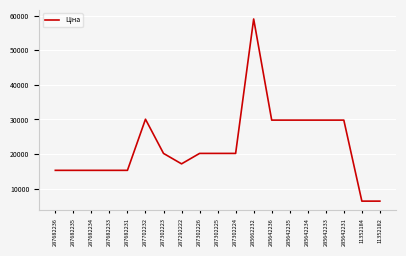

Reading left to right, what are all the values shown in this chart?

287682236=15288.0	287682235=15288.0	287682234=15288.0	287682233=15288.0	287682231=15288.0	287702232=30077.8	287302223=20186.0	287292222=17165.0	287302226=20186.0	287302225=20186.0	287302224=20186.0	285662232=59075.7	285642236=29819.2	285642235=29819.2	285642234=29819.2	285642233=29819.2	285642231=29819.2	11352184=6378.9	11352182=6378.9